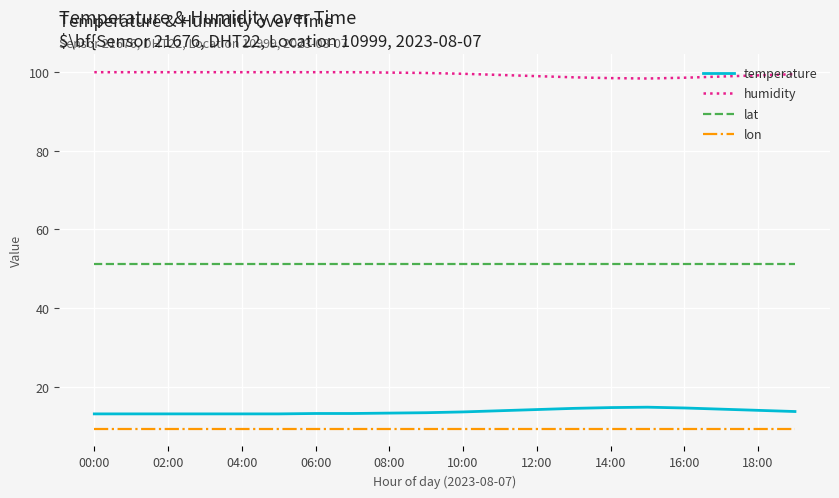

True or false: lat and temperature cross at least once.

False